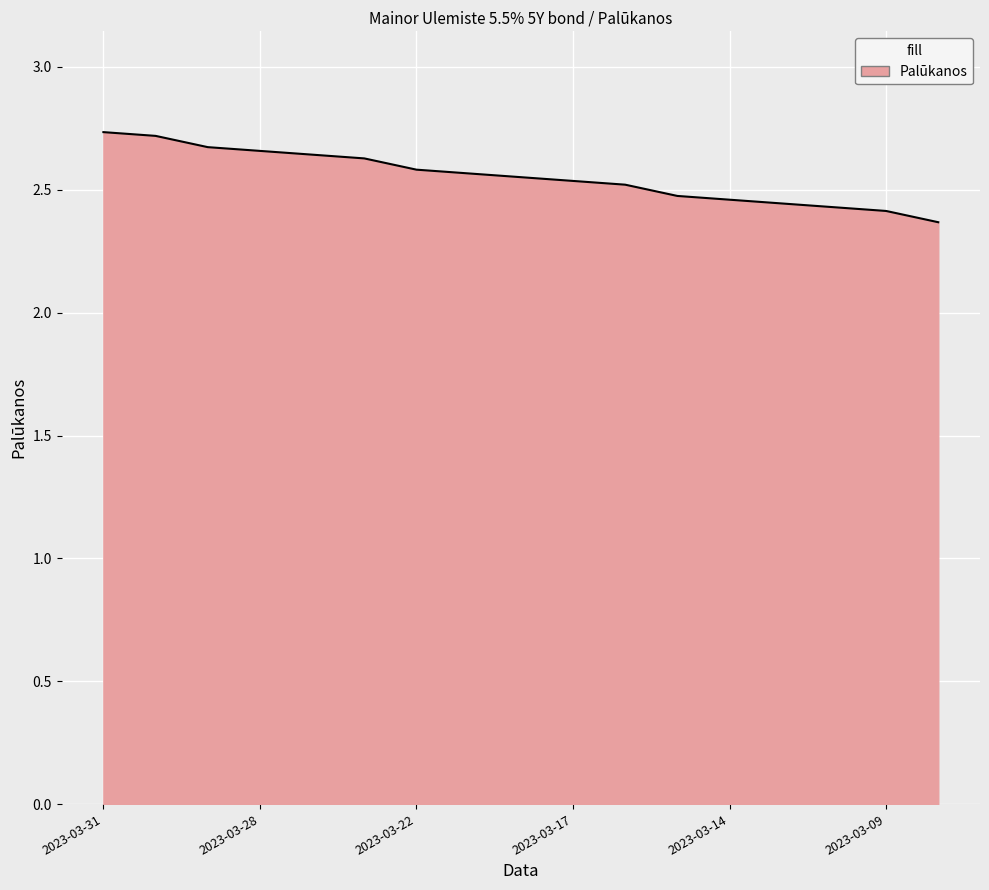

What is the difference between the maximum and minimum values?

0.4